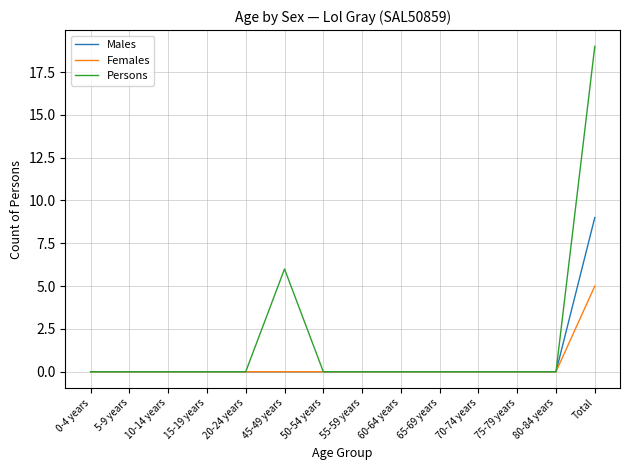

Reading left to right, transcribe all the data shown in this chart.

Males: 0	0	0	0	0	0	0	0	0	0	0	0	0	9
Females: 0	0	0	0	0	0	0	0	0	0	0	0	0	5
Persons: 0	0	0	0	0	6	0	0	0	0	0	0	0	19